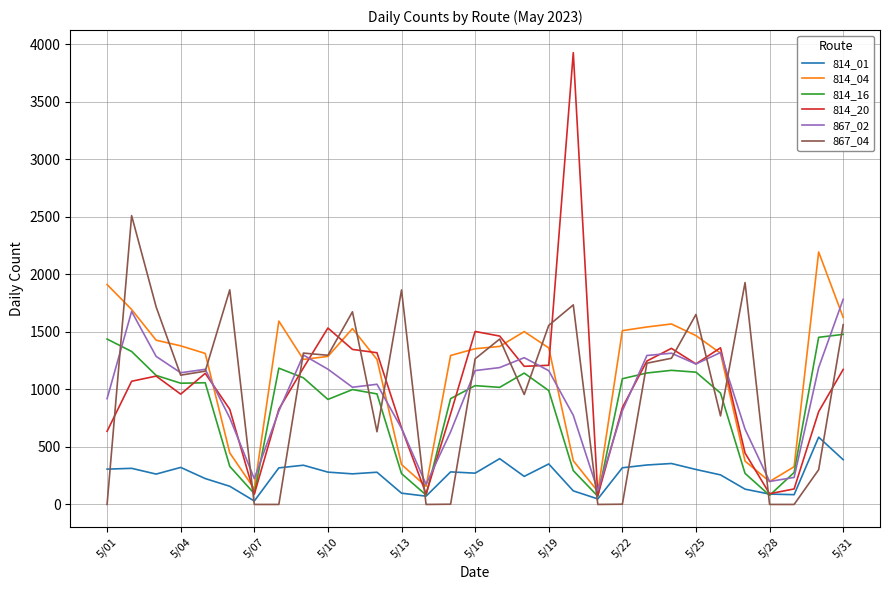

Which series has the widest spread of values?

814_20